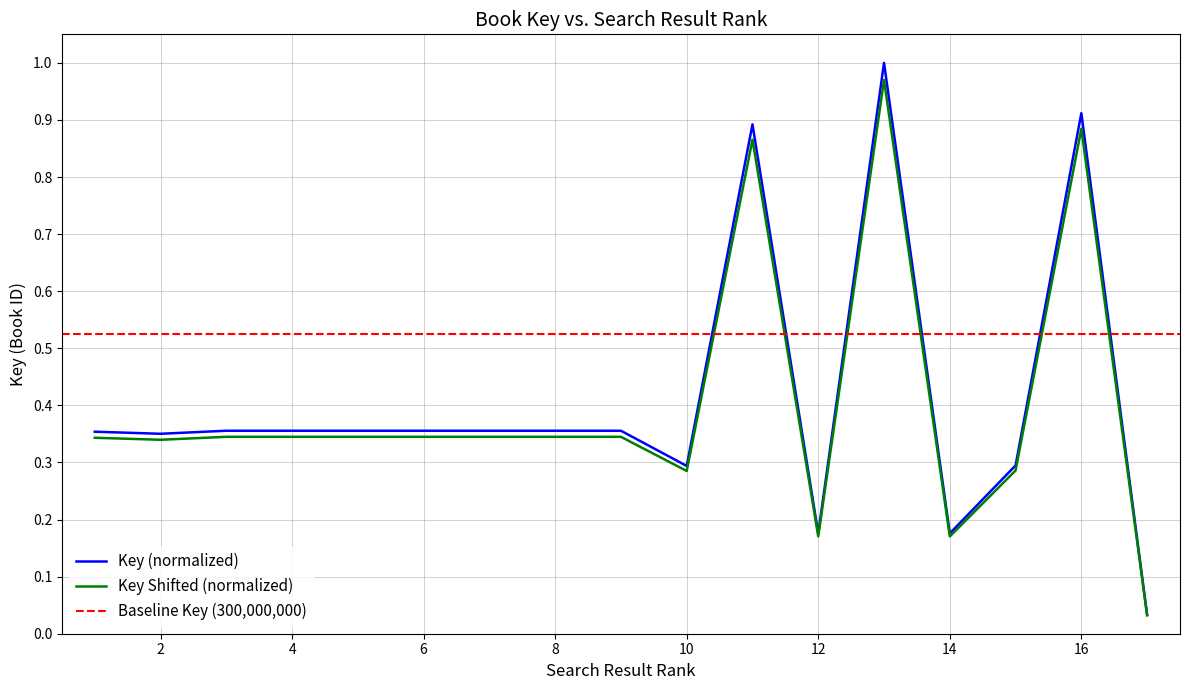

Reading right to left, list all the values displayed in this chart.

0.0	0.9	0.3	0.2	1.0	0.2	0.9	0.3	0.4	0.4	0.4	0.4	0.4	0.4	0.4	0.4	0.4